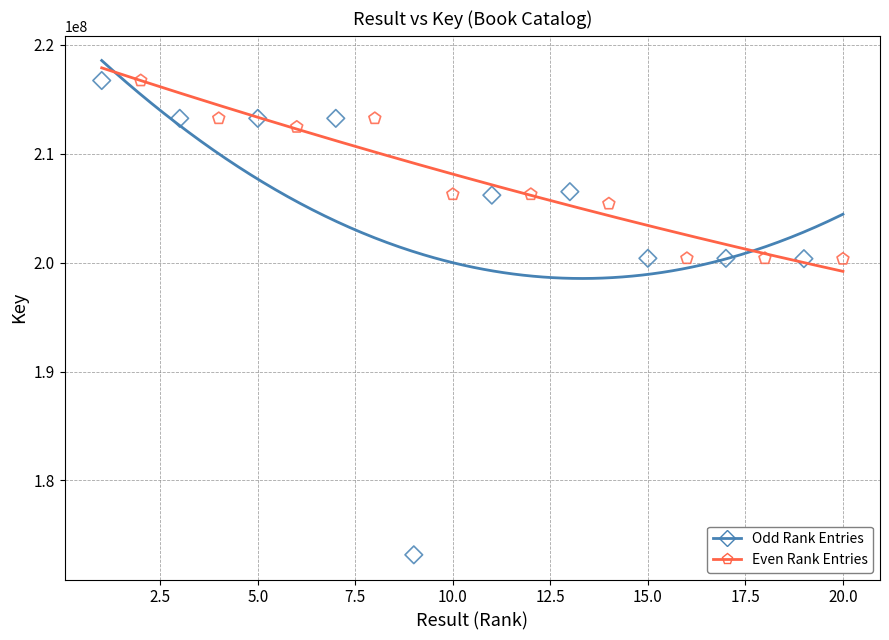

What are all the series names shown in the legend?

Odd Rank Entries, Even Rank Entries